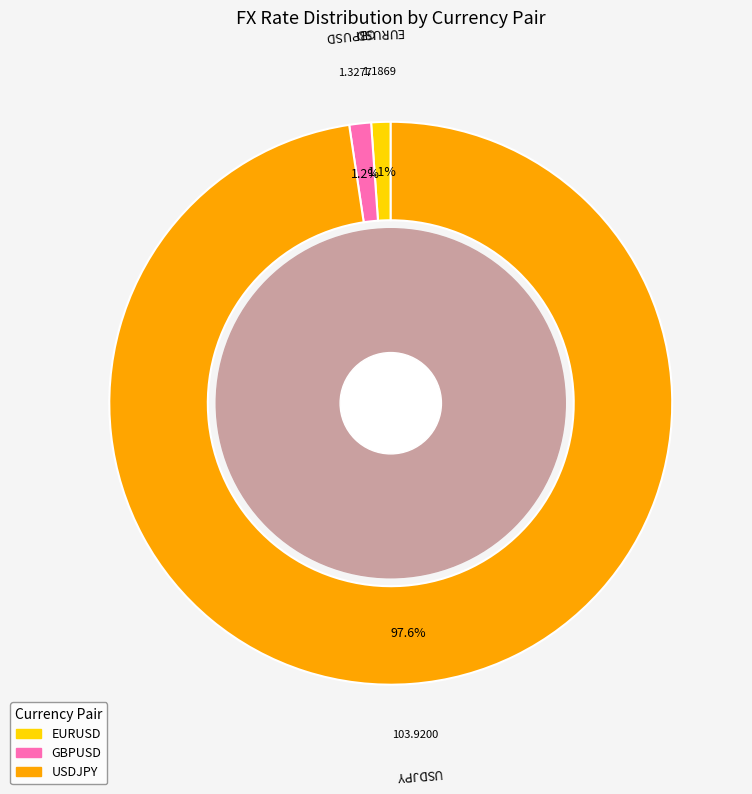

What is the ratio of the value at EURUSD to the value at GBPUSD?

0.9